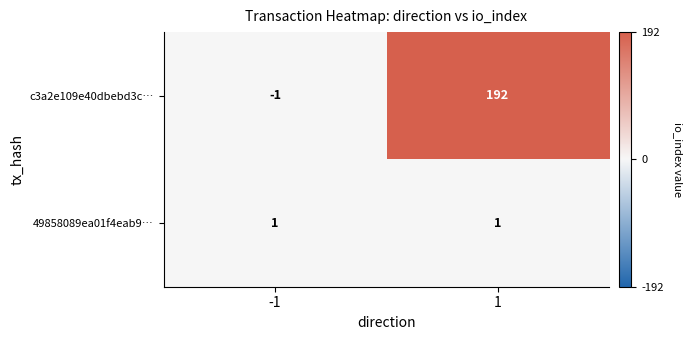

Which series changed the most between -1 and 1?

c3a2e109e40dbebd3c…